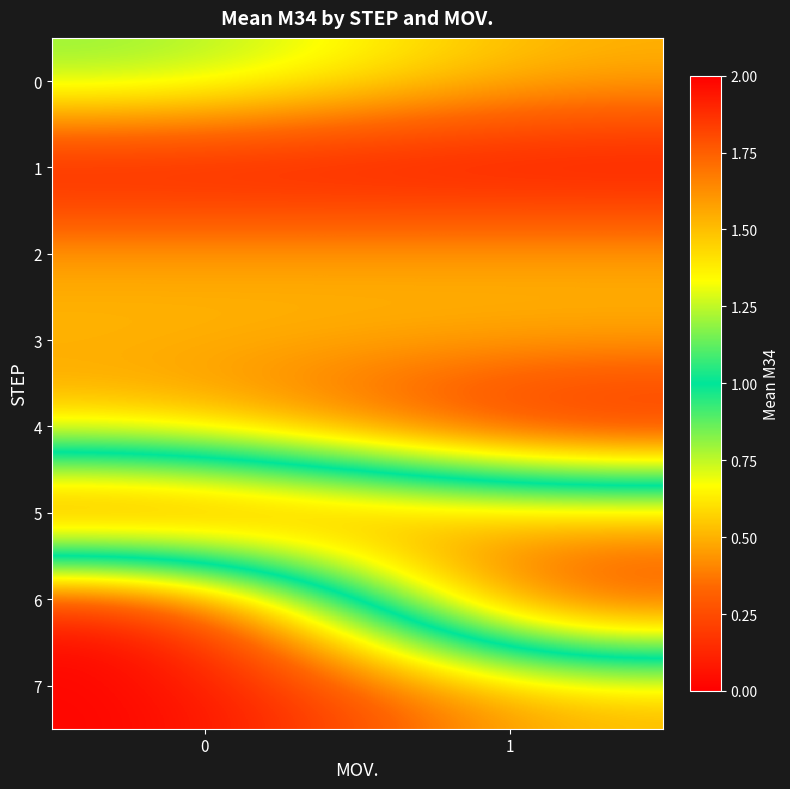

Reading left to right, what are all the values shown in this chart?

0: 0=0.8	1=0.5
1: 0=0.0	1=0.0
2: 0=0.5	1=0.5
3: 0=0.5	1=0.5
4: 0=0.5	1=0.0
5: 0=2.0	1=1.5
6: 0=0.0	1=2.0
7: 0=0.0	1=0.5